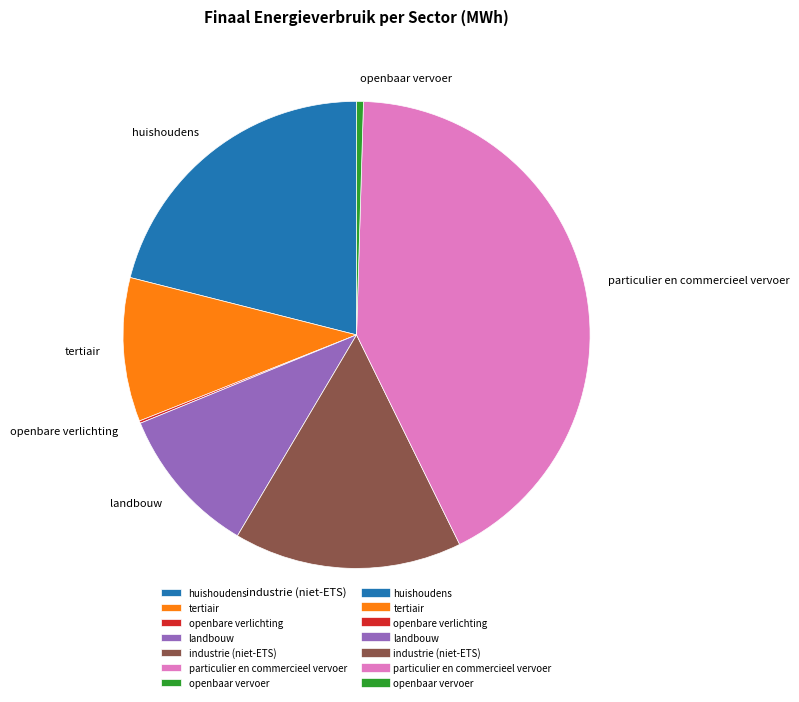

True or false: tertiair accounts for 10% of the total.

True